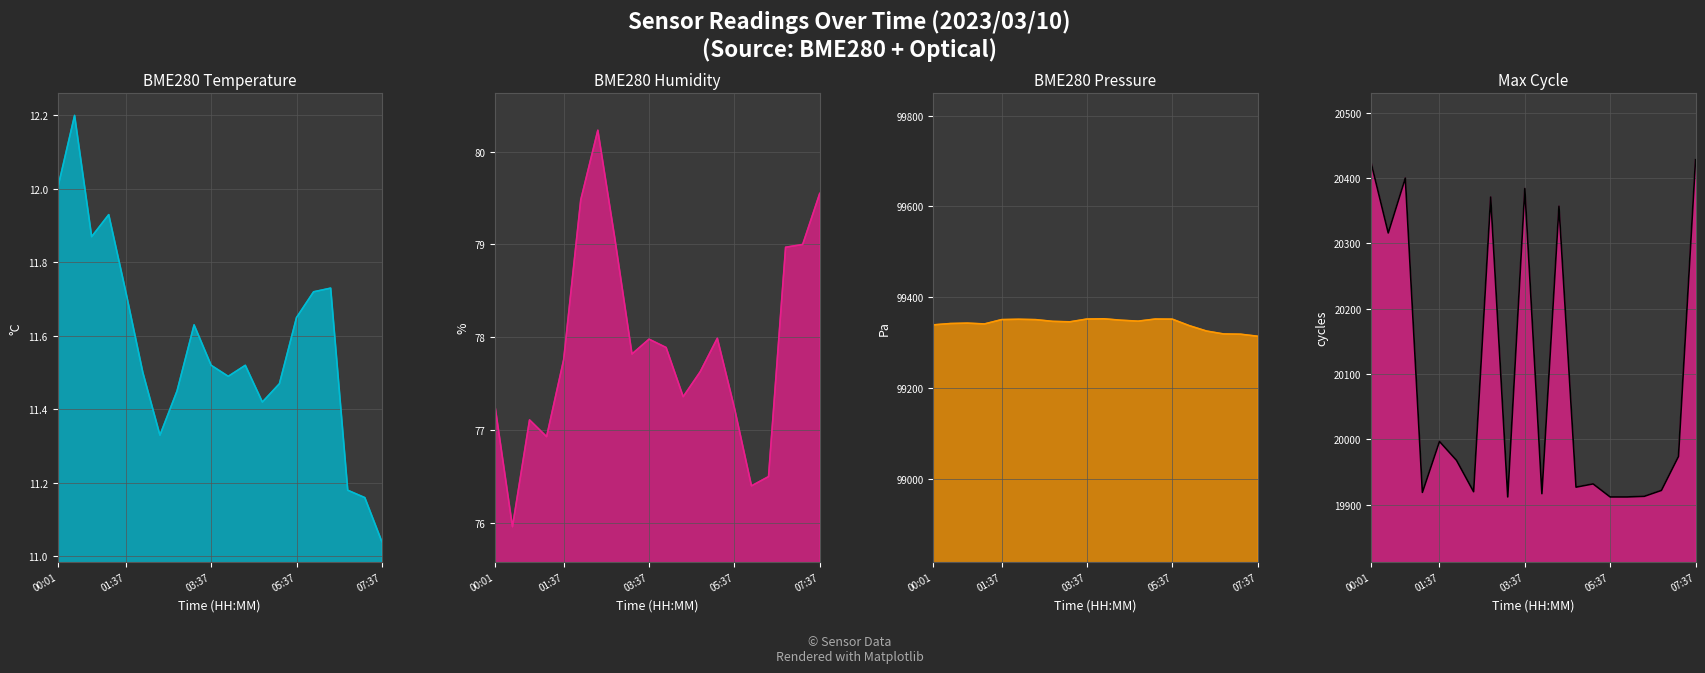

Read the BME280 Pressure line value at 12.

99347.7